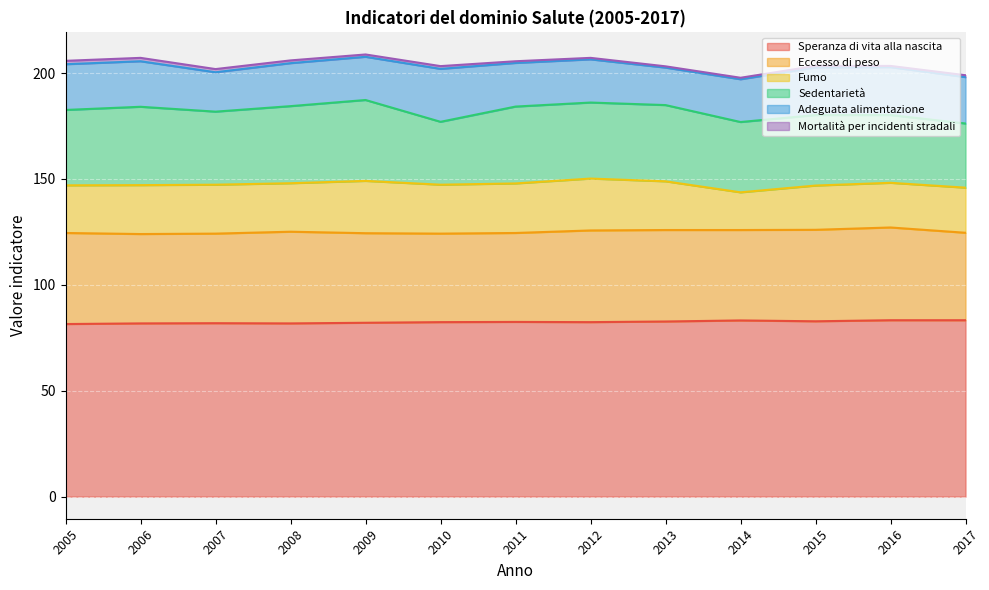

At which category is the sum across all series the highest?

2009